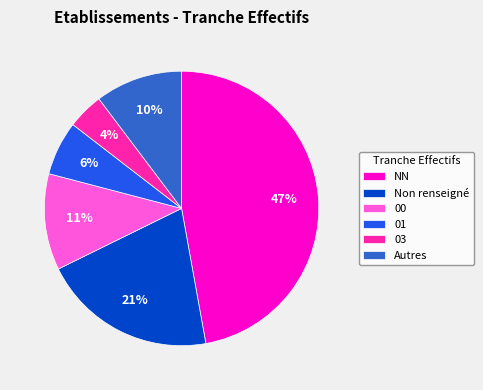

Is there a majority slice in this chart?

No